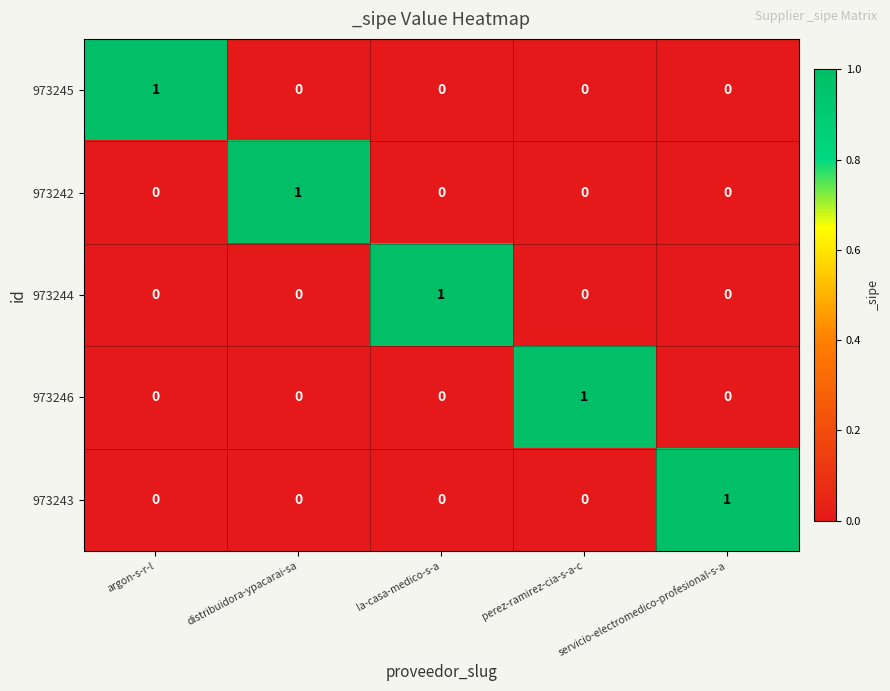

True or false: 973245 has a value of 1 at perez-ramirez-cia-s-a-c.

False